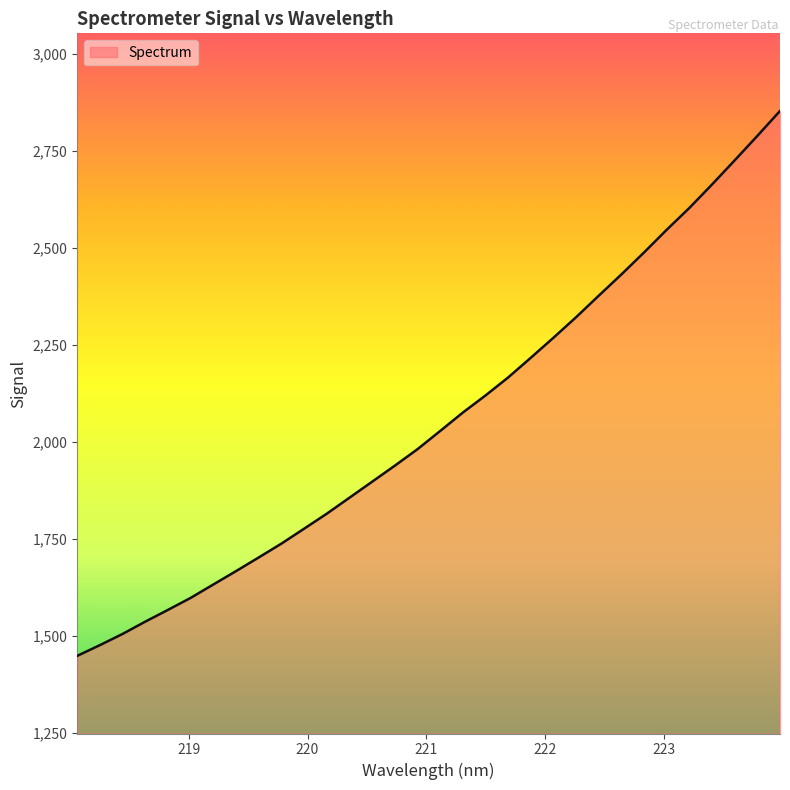

What is the smallest value displayed?

1449.3